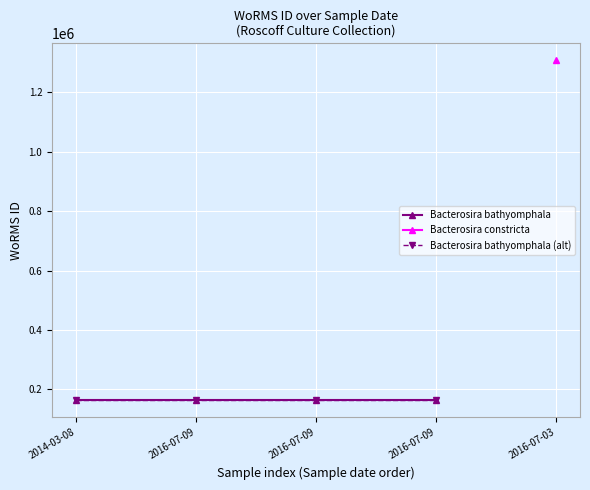

True or false: Bacterosira bathyomphala and Bacterosira bathyomphala (alt) cross at least once.

False